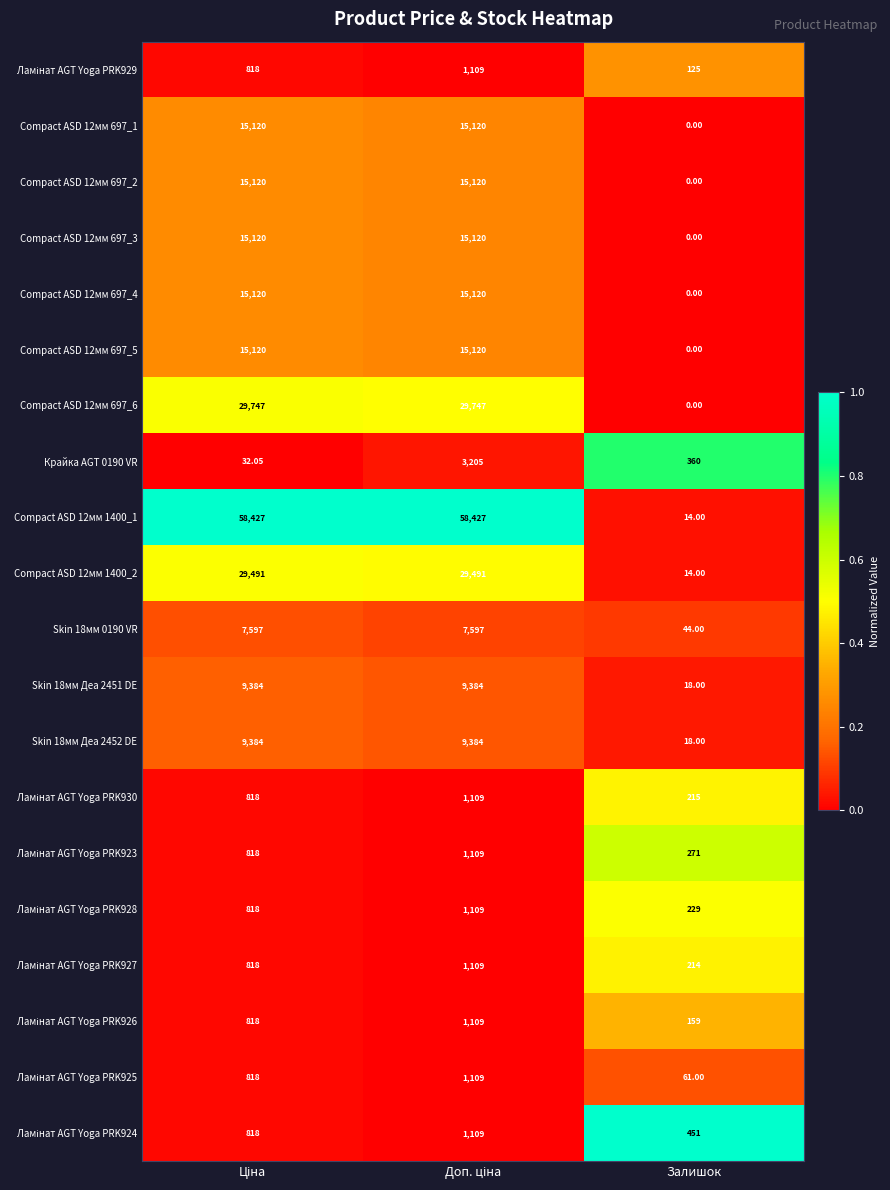

At which label is Крайка AGT 0190 VR closest to 1618?

Залишок